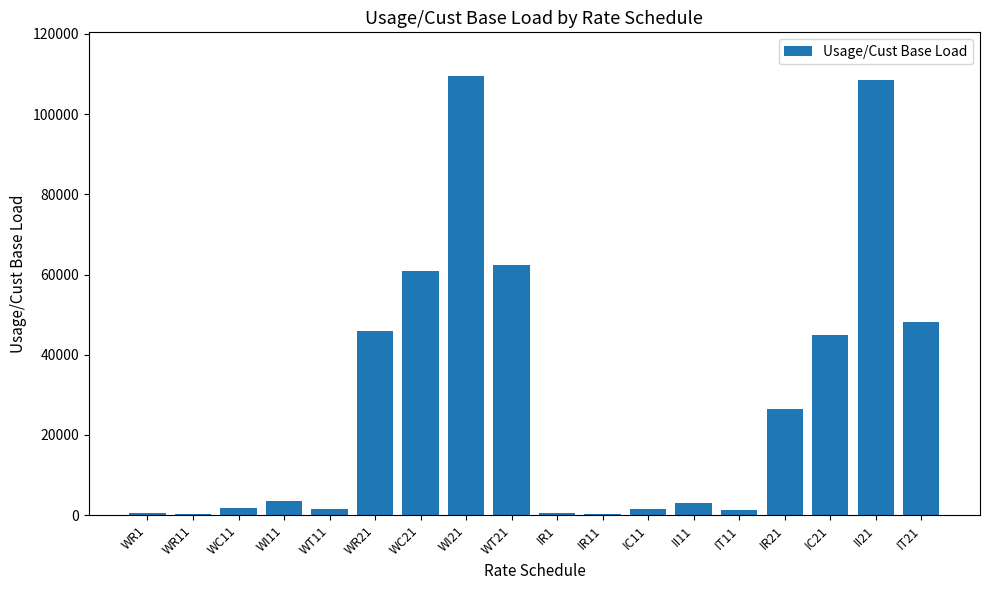

What is the maximum value shown in the chart?

109435